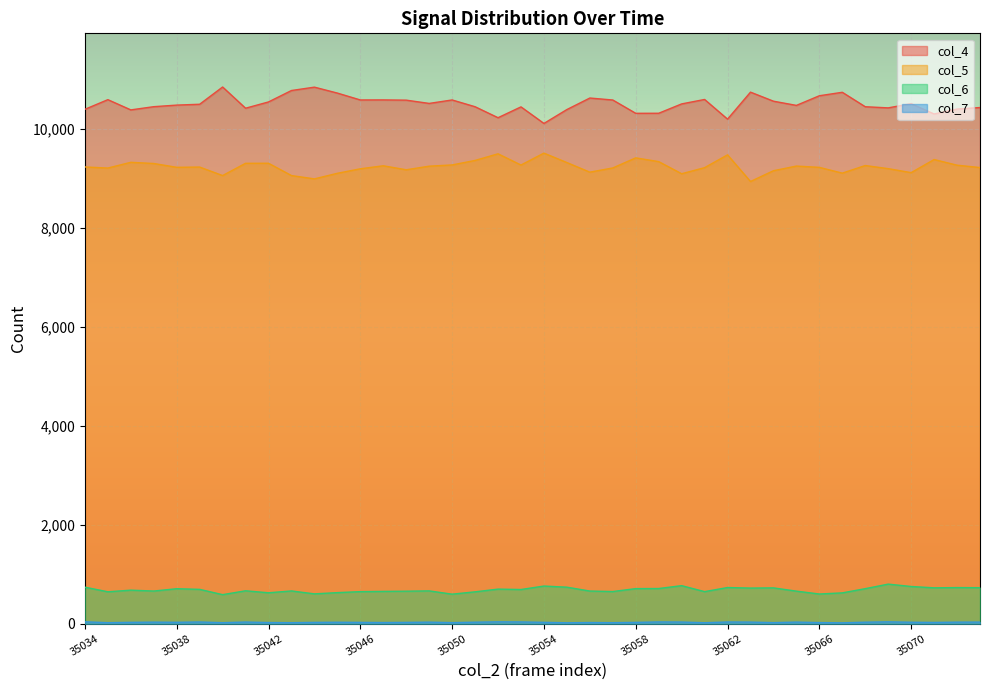

Which series has the largest total across all categories?

col_4